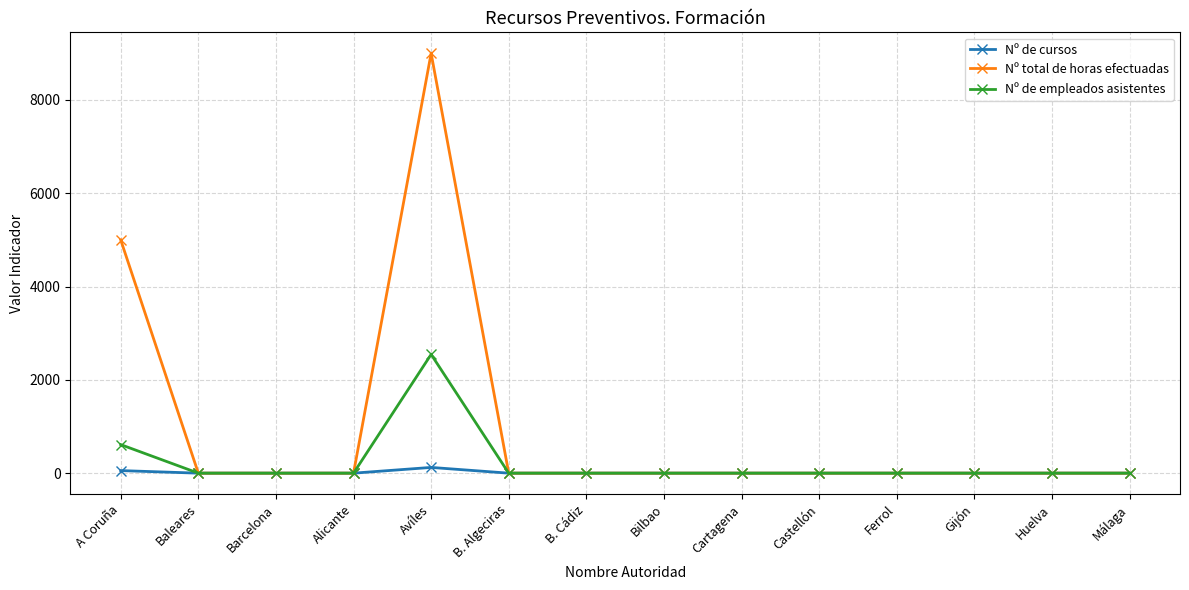

Which series has the widest spread of values?

Nº total de horas efectuadas